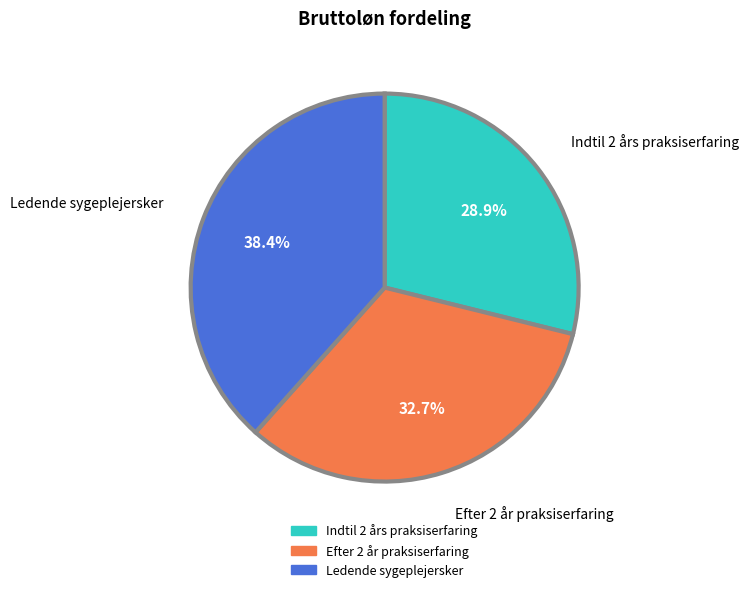

To the nearest percent, what is the average slice percentage?

33%